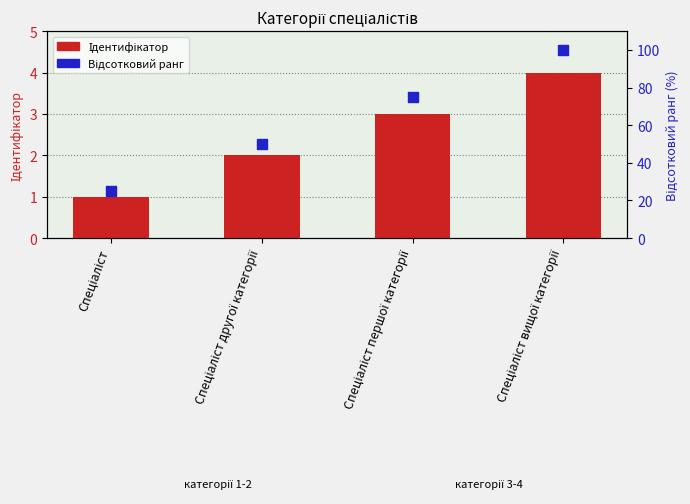

Which series has the largest Y range (max minus min)?

Відсотковий ранг